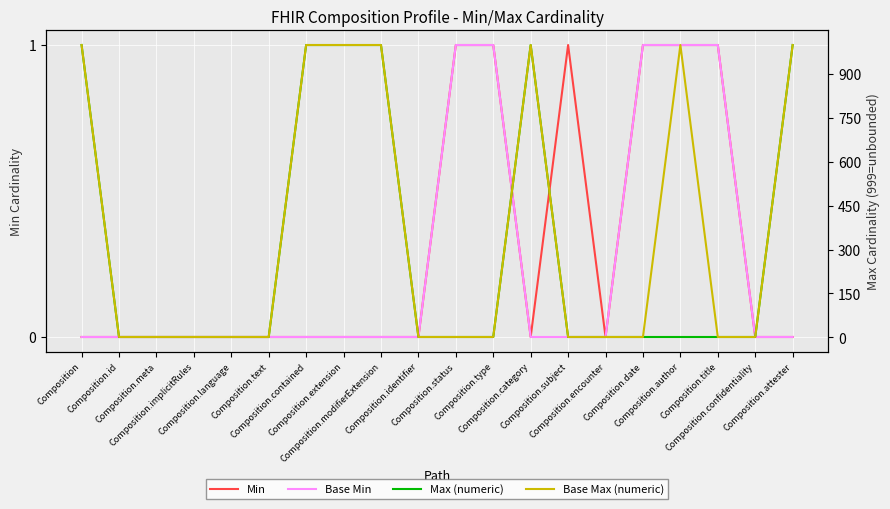

True or false: Base Min and Min intersect in this chart.

False